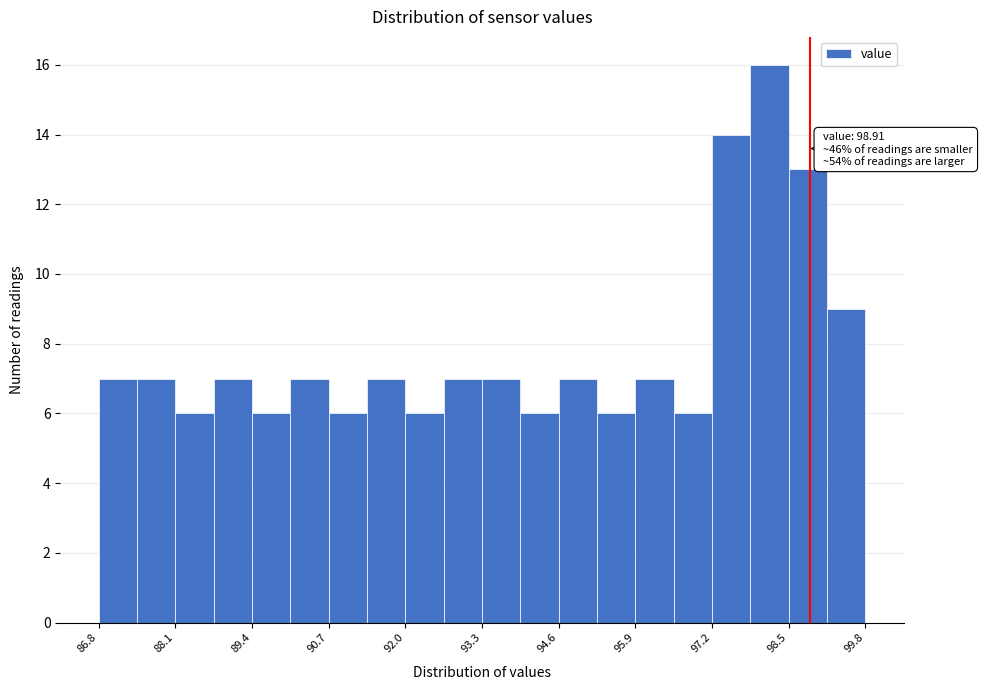

Around what value on the x-axis is the tallest bar? Give the approximate position of its centre, as read against the axis.

98.2